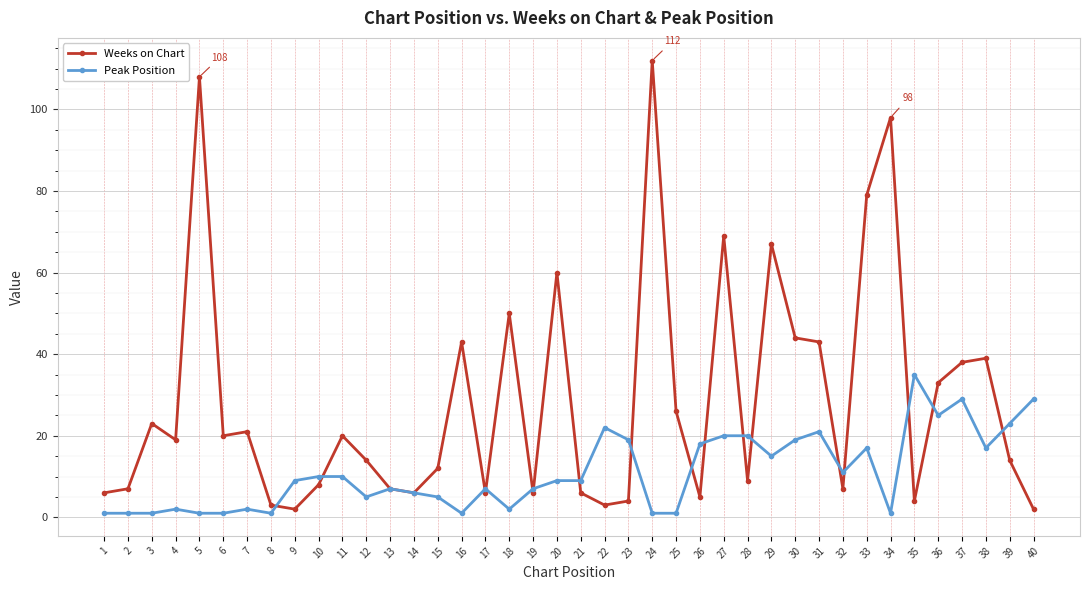

What is the lowest value of the Peak Position series?

1